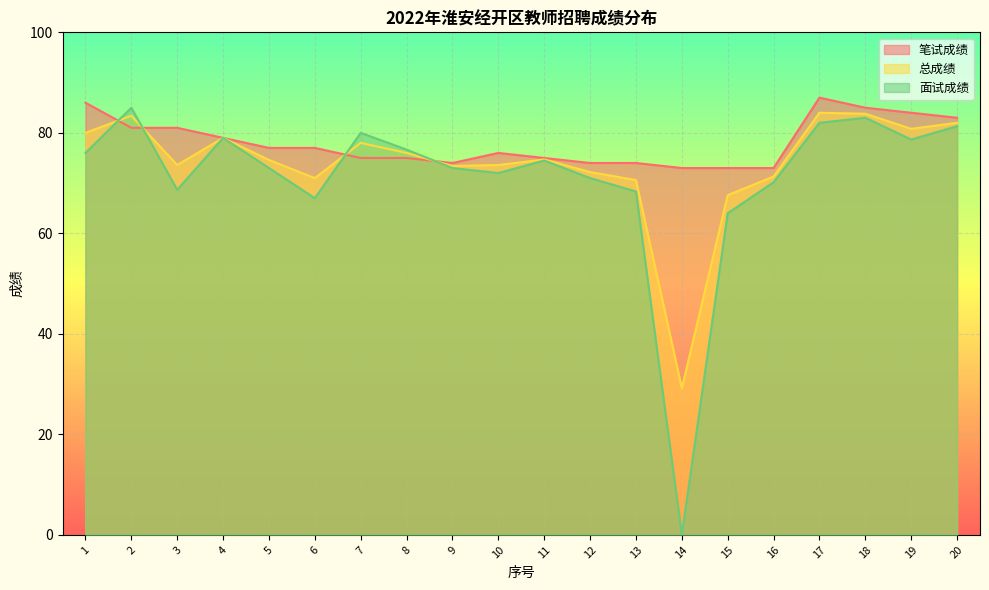

Reading left to right, list all the values displayed in this chart.

笔试成绩: 1=86.0	2=81.0	3=81.0	4=79.0	5=77.0	6=77.0	7=75.0	8=75.0	9=74.0	10=76.0	11=75.0	12=74.0	13=74.0	14=73.0	15=73.0	16=73.0	17=87.0	18=85.0	19=84.0	20=83.0
总成绩: 1=80.0	2=83.4	3=73.6	4=79.0	5=74.6	6=71.0	7=78.0	8=76.0	9=73.4	10=73.6	11=74.7	12=72.2	13=70.6	14=29.2	15=67.6	16=71.3	17=84.0	18=83.8	19=80.8	20=82.0
面试成绩: 1=76.0	2=85.0	3=68.7	4=79.0	5=73.0	6=67.0	7=80.0	8=76.7	9=73.0	10=72.0	11=74.5	12=71.0	13=68.3	14=0.0	15=64.0	16=70.2	17=82.0	18=83.0	19=78.7	20=81.3